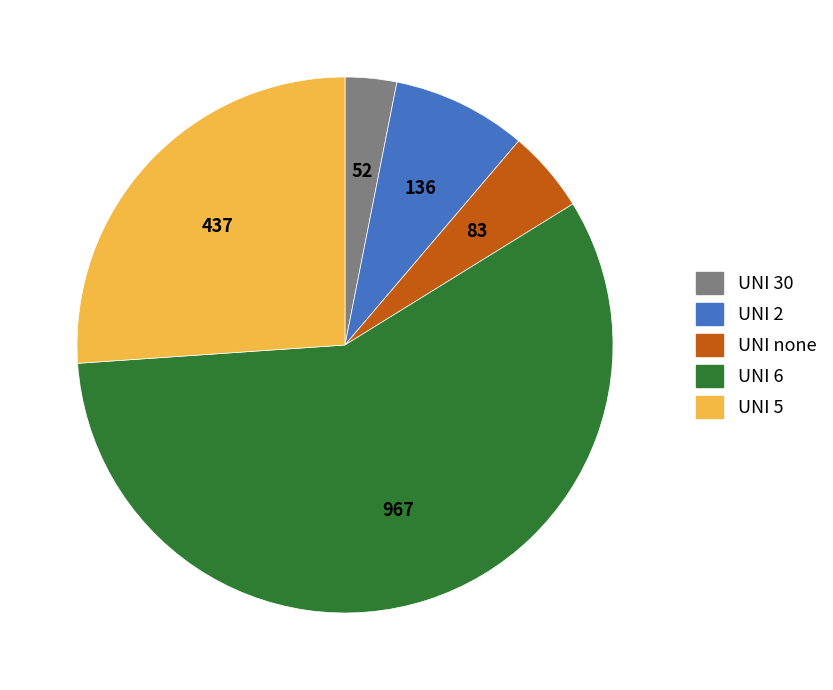

Is there any slice that represents more than half of the pie?

Yes